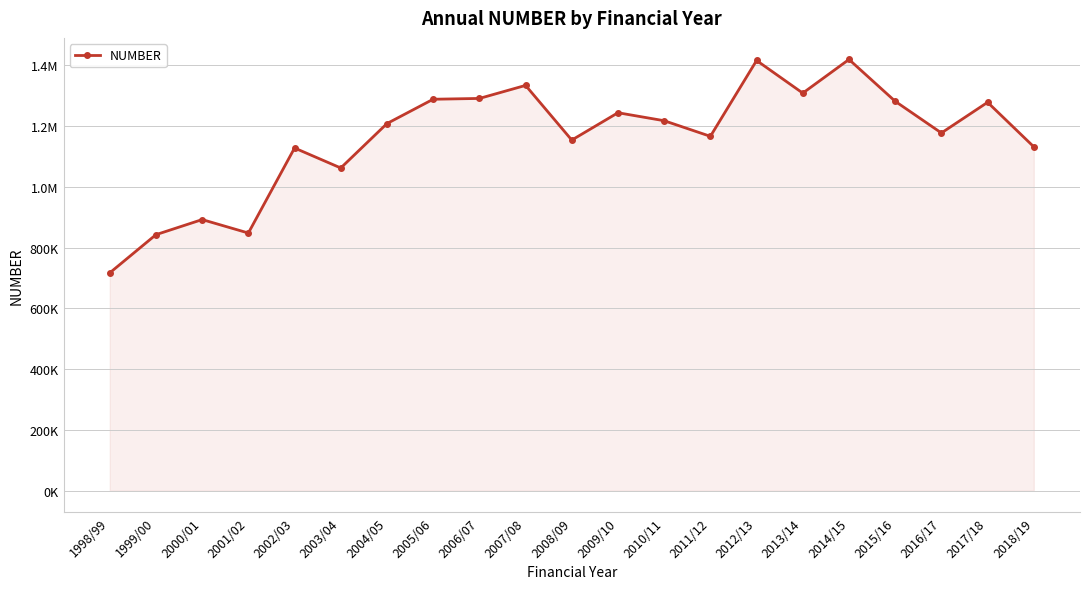

Reading left to right, transcribe all the data shown in this chart.

717121.9	842921.1	892619.9	848338.3	1128274.3	1062509.8	1208739.0	1288816.0	1291450.8	1334382.0	1154345.0	1244398.0	1218086.0	1166712.0	1416413.0	1309008.9	1419825.0	1282076.7	1177783.9	1278713.0	1132225.0